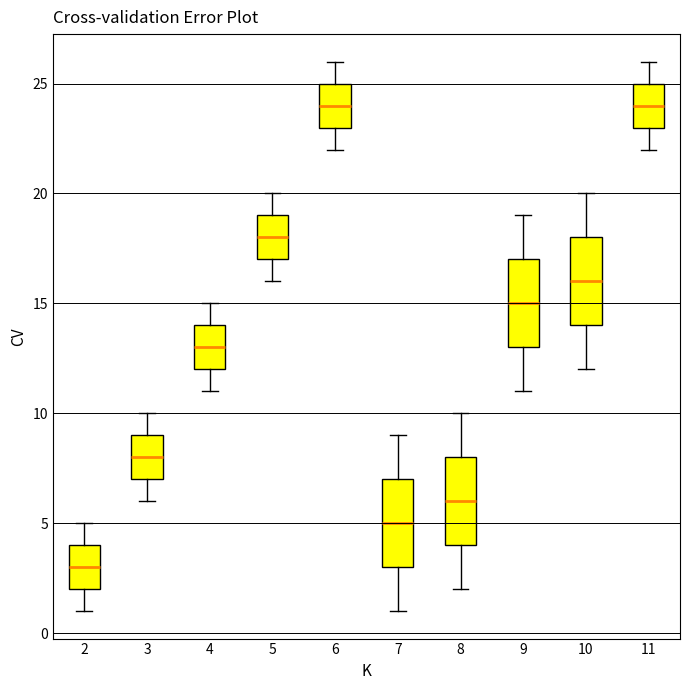

Reading left to right, transcribe this box plot: for each box, give where its median line is, the range the box spans, and where its two whiskers end, as read against the y-axis. The values are not printed on the chart, so give them approximately, as read against the axis.

2: median 3, box 2 to 4, whiskers 1 to 5
3: median 8, box 7 to 9, whiskers 6 to 10
4: median 13, box 12 to 14, whiskers 11 to 15
5: median 18, box 17 to 19, whiskers 16 to 20
6: median 24, box 23 to 25, whiskers 22 to 26
7: median 5, box 3 to 7, whiskers 1 to 9
8: median 6, box 4 to 8, whiskers 2 to 10
9: median 15, box 13 to 17, whiskers 11 to 19
10: median 16, box 14 to 18, whiskers 12 to 20
11: median 24, box 23 to 25, whiskers 22 to 26